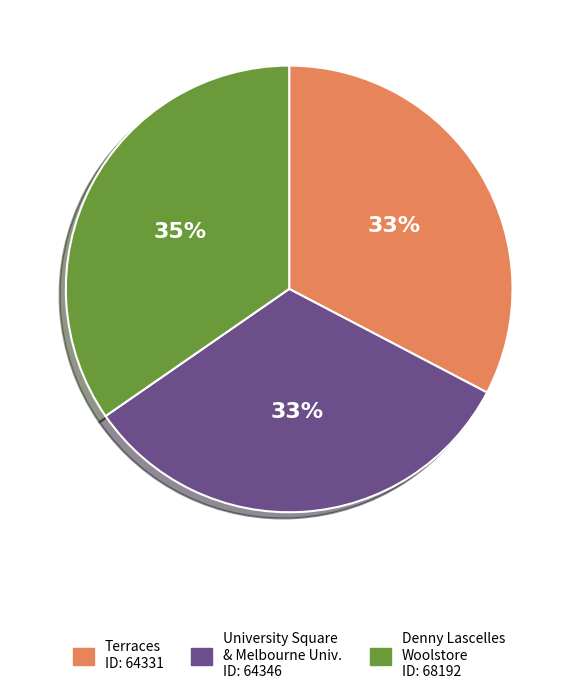

How many segments does this pie chart have?

3